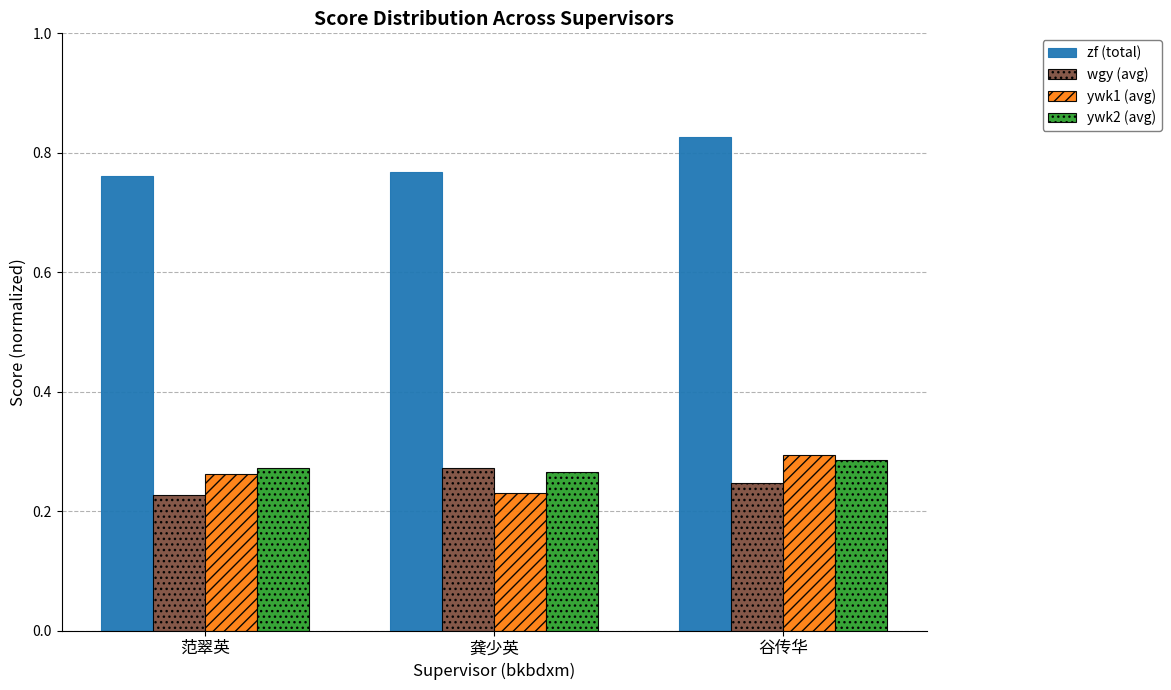

Which category has the lowest value in the wgy (avg) series?

范翠英